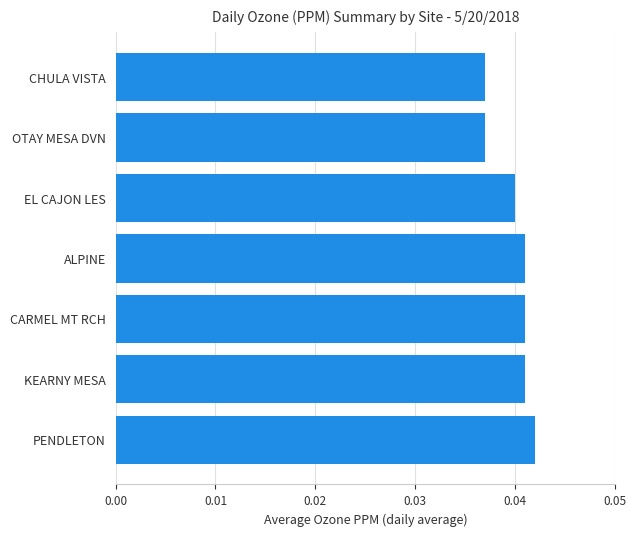

Between CHULA VISTA and CARMEL MT RCH, which is larger?

CARMEL MT RCH